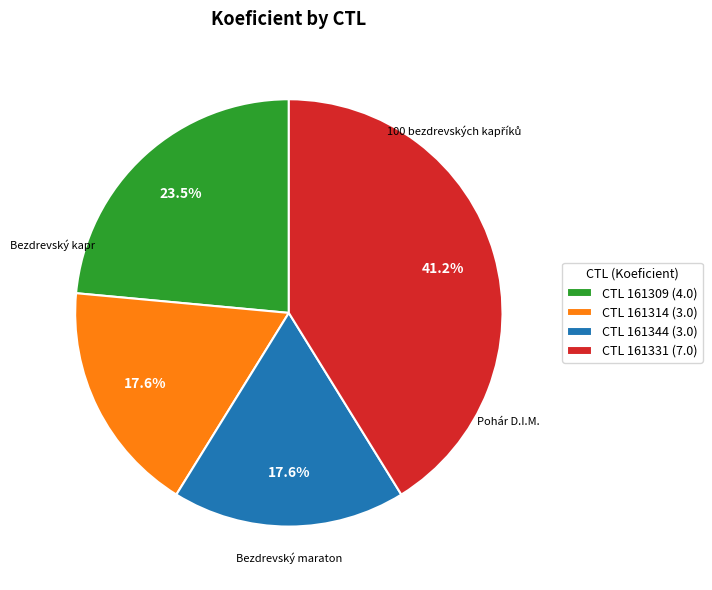

How many segments does this pie chart have?

4